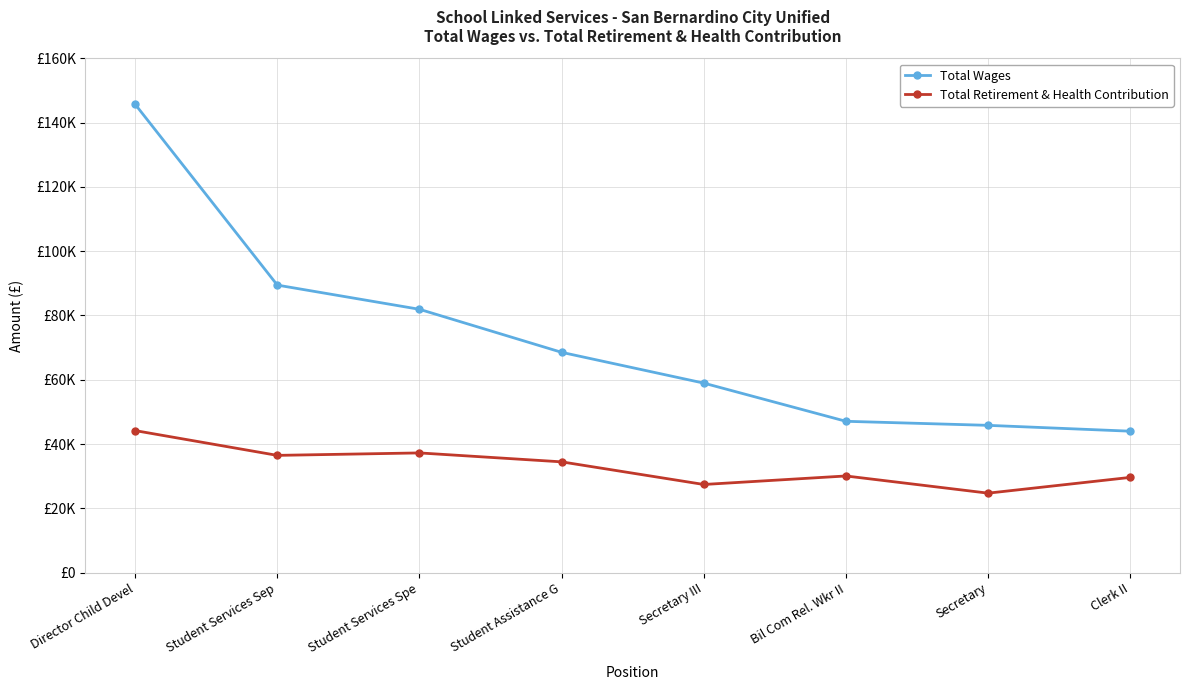

What position from the left is Director Child Devel?

1